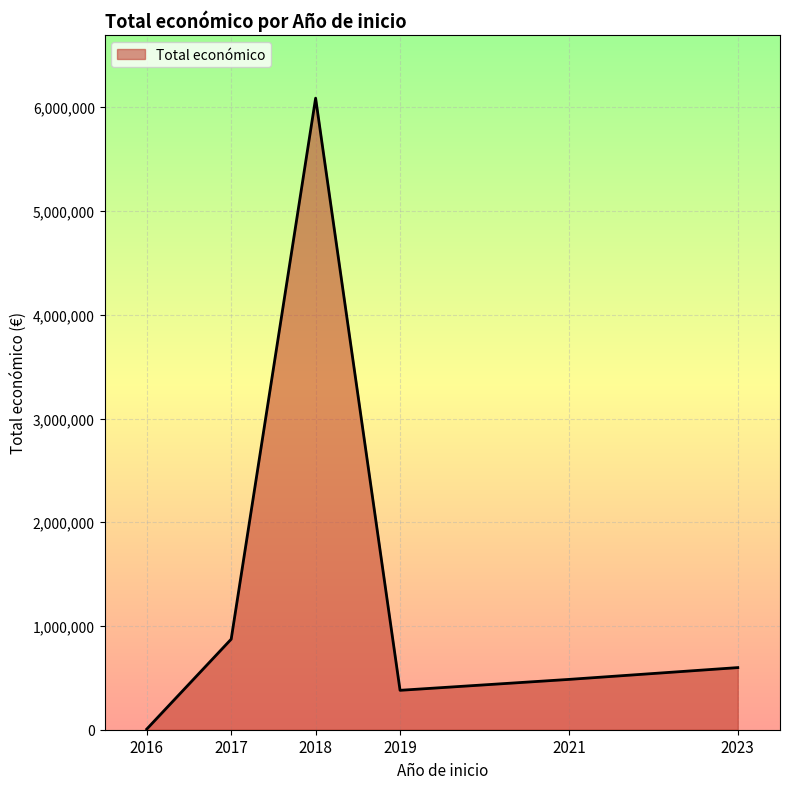

Rank the categories by value from highest to lowest.

2018, 2017, 2023, 2021, 2019, 2016